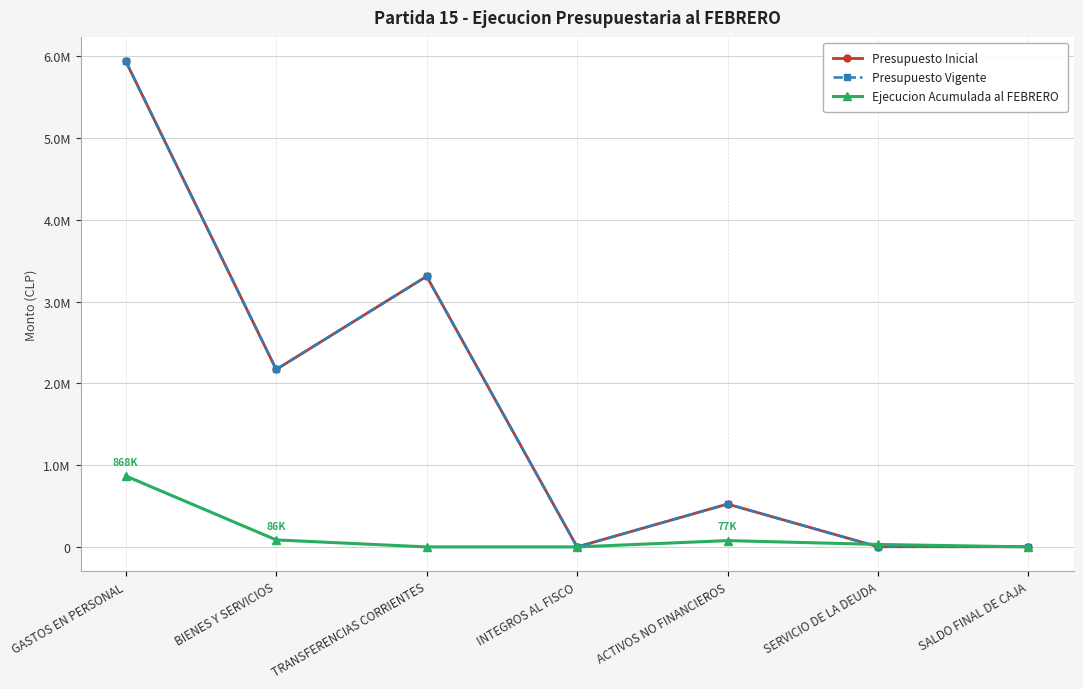

True or false: Presupuesto Inicial and Presupuesto Vigente cross at least once.

False